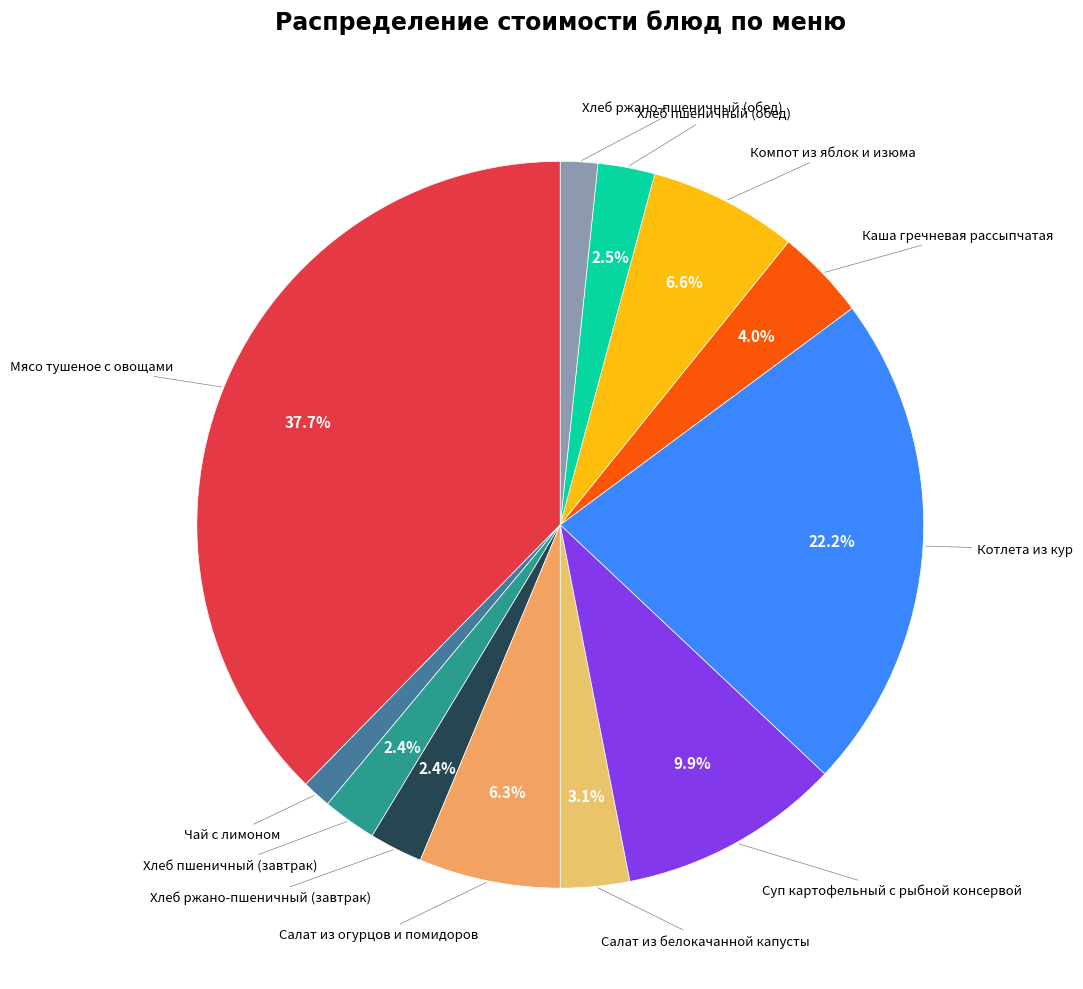

To the nearest percent, what is the combined percentage of Компот из яблок и изюма and Чай с лимоном?

8%